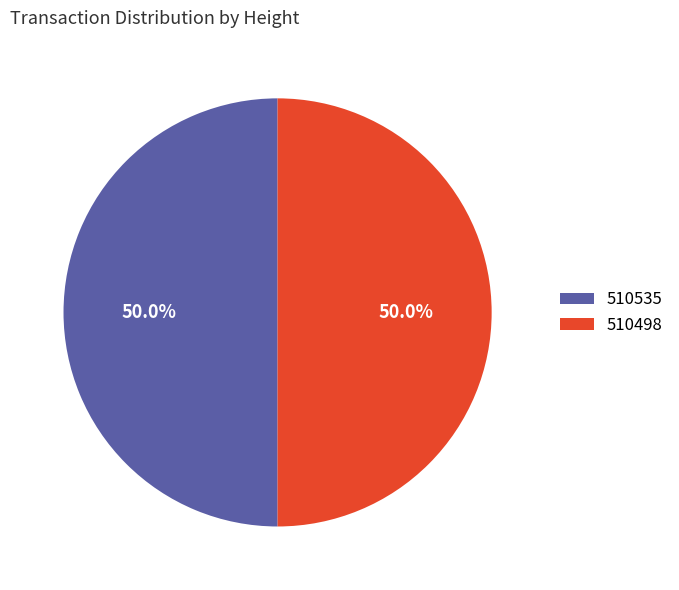

The 510498 slice represents 38% of the pie. True or false?

False